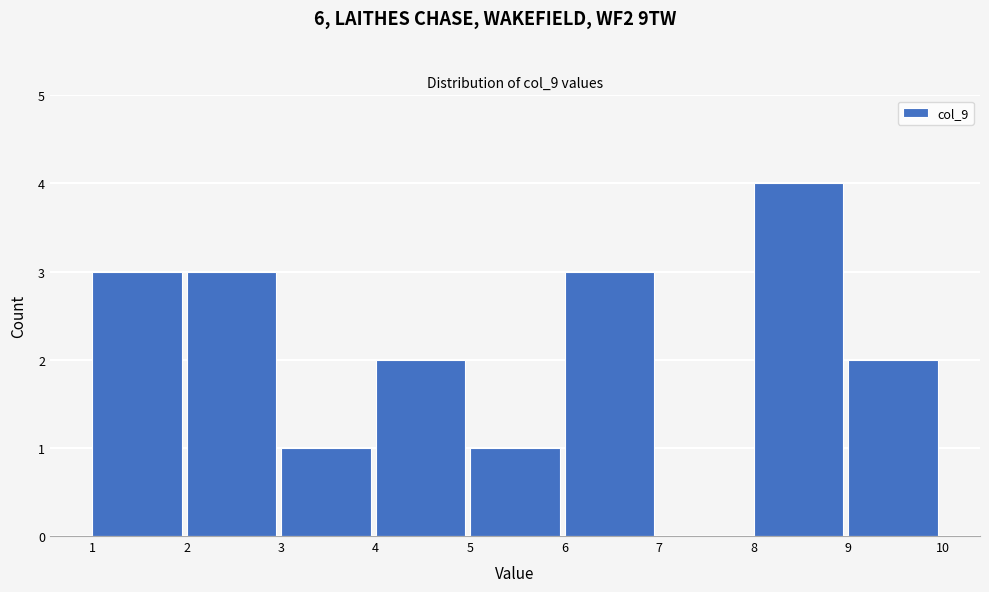

Over which range of the x-axis is the bar tallest?

8 to 9